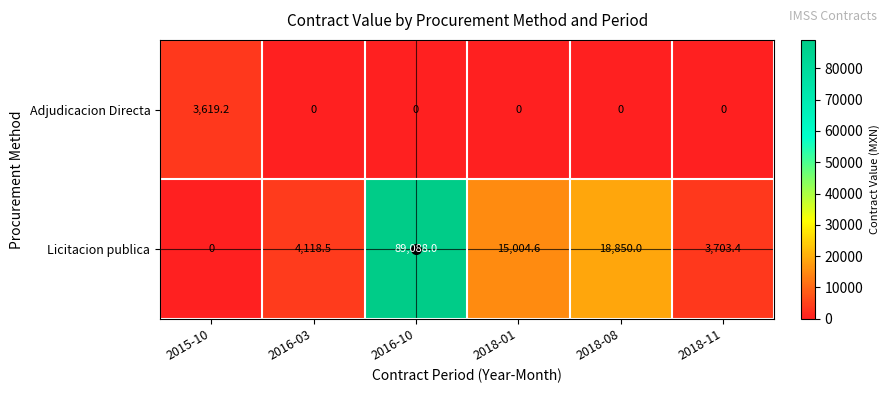

Read the Licitacion publica value at 2018-08.

18850.0